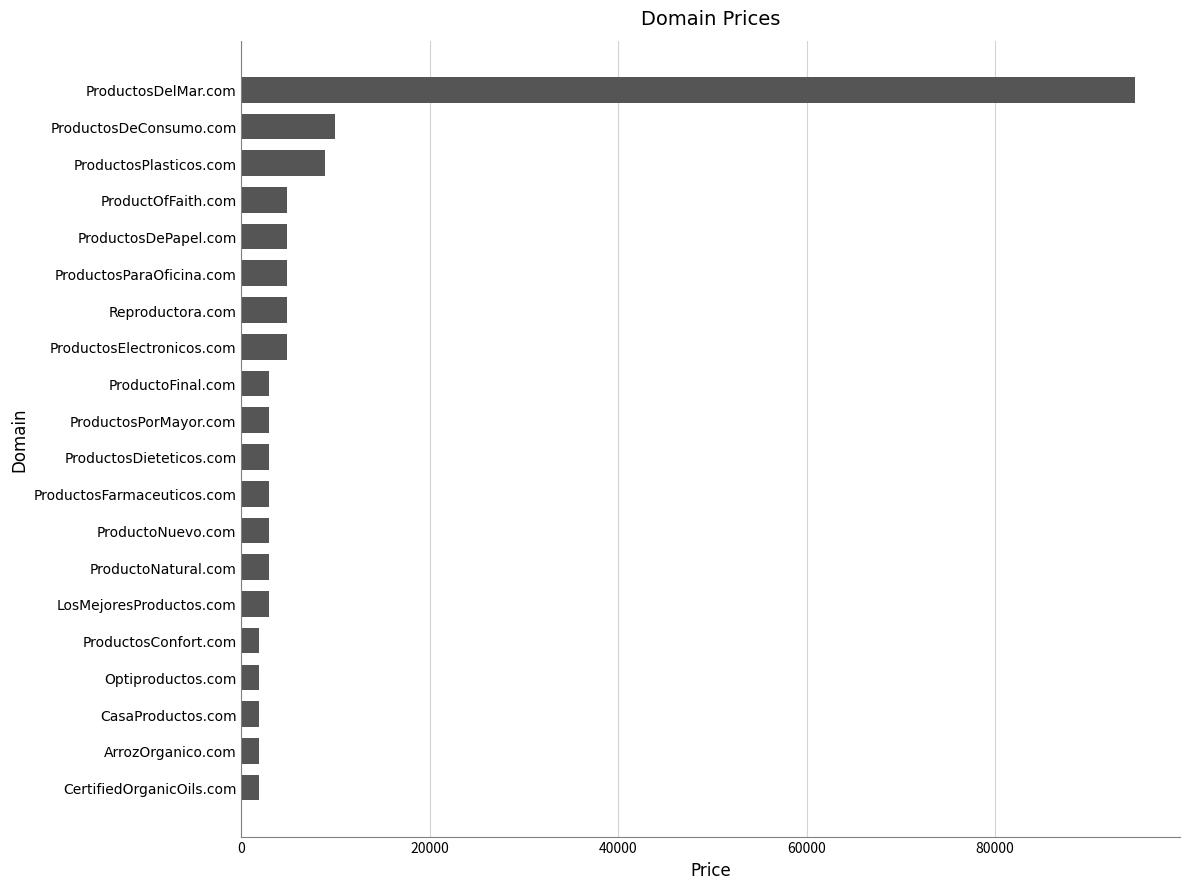

True or false: the data shows 8888 at ProductosPlasticos.com.

True